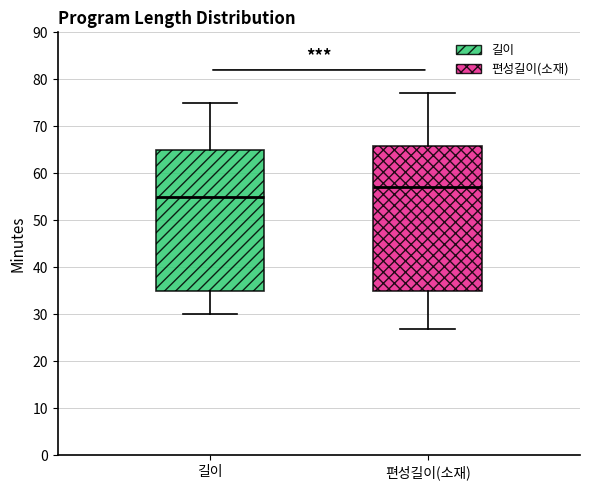

Which box's median line is the lowest?

길이